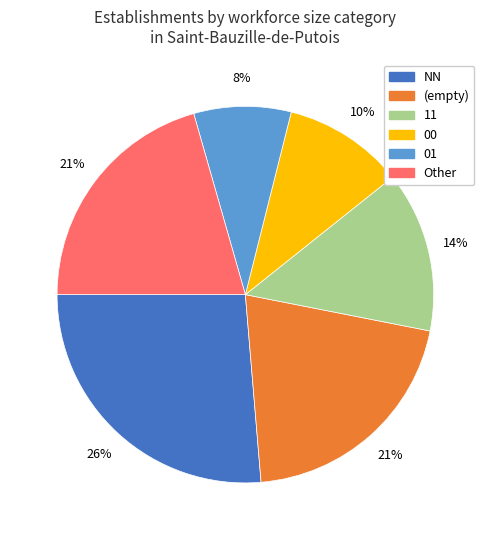

Does any single category account for the majority?

No